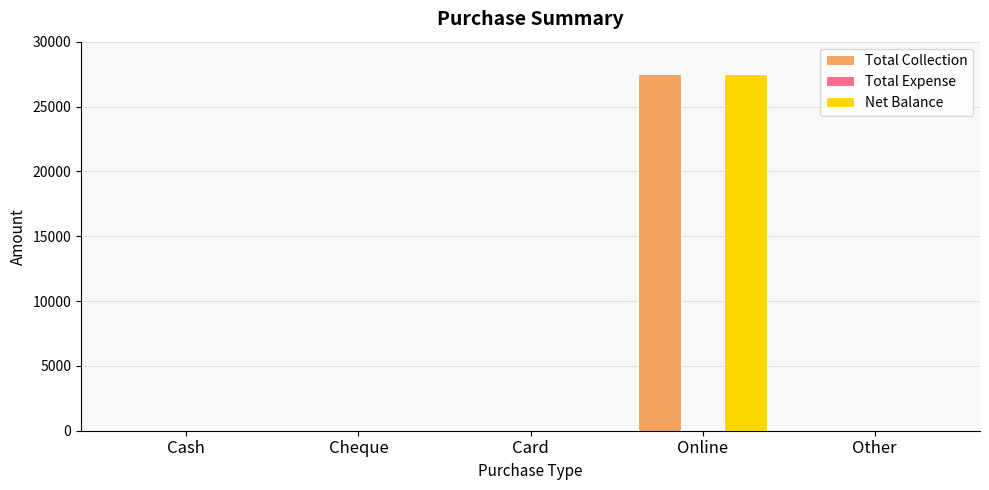

The value of Net Balance at Cheque is -17790. True or false?

False